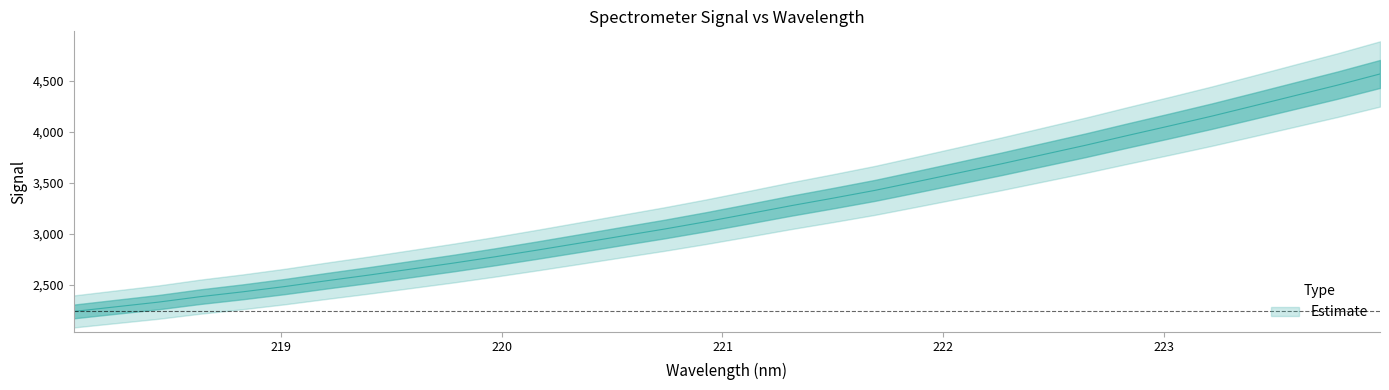

The value at 223 is 3929.6. True or false?

False